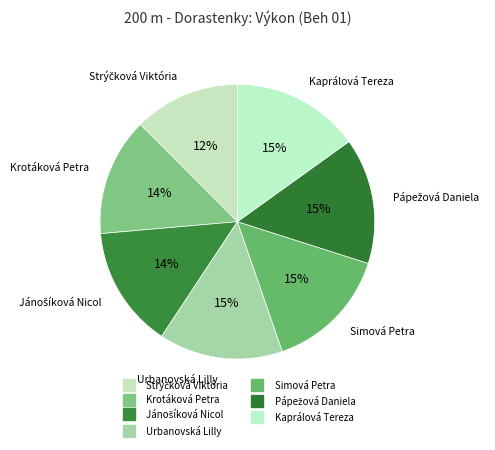

How many segments does this pie chart have?

7